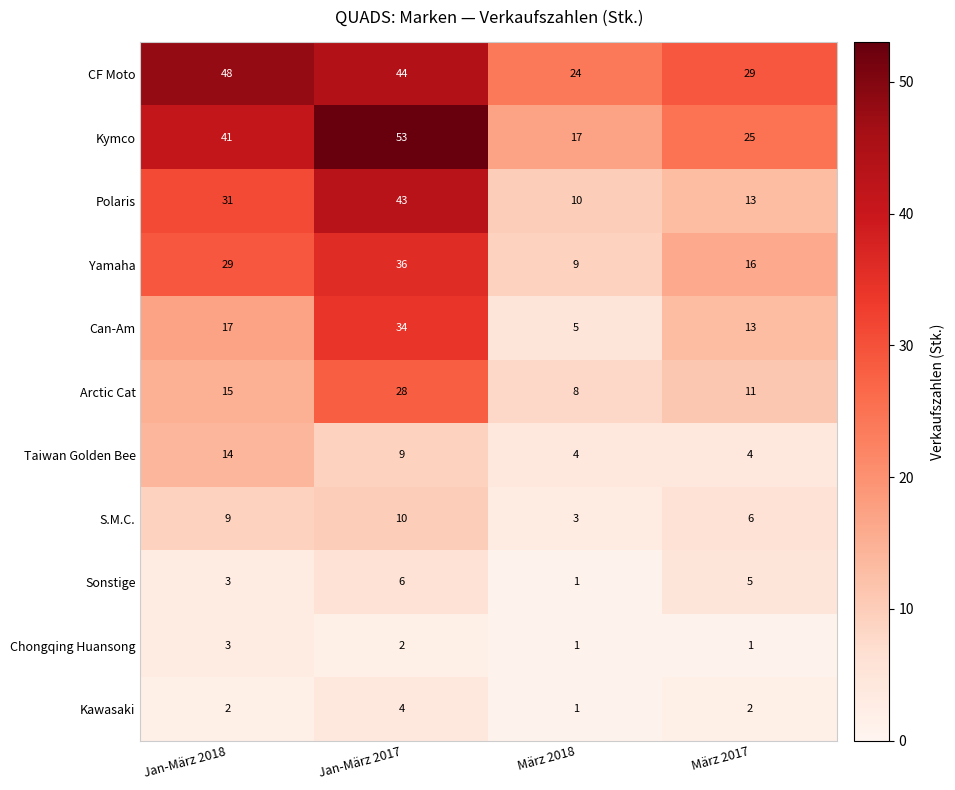

What is the sum of the Sonstige values at Jan-März 2018 and Jan-März 2017?

9